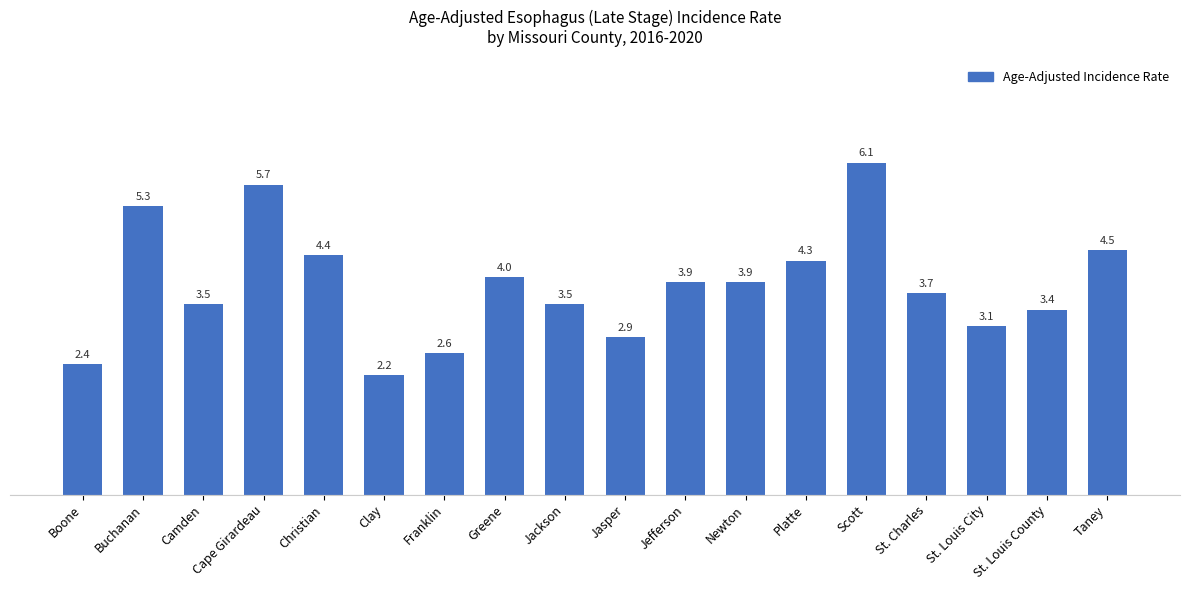

Is it true that the value at Camden is 3.5?

True